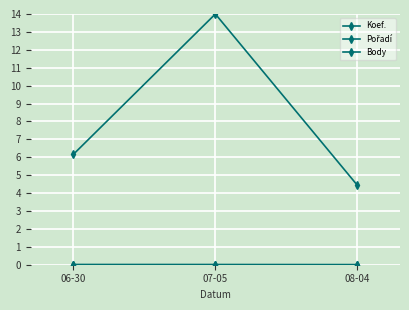

List the series in order of their peak value, lowest first.

Pořadí, Koef., Body